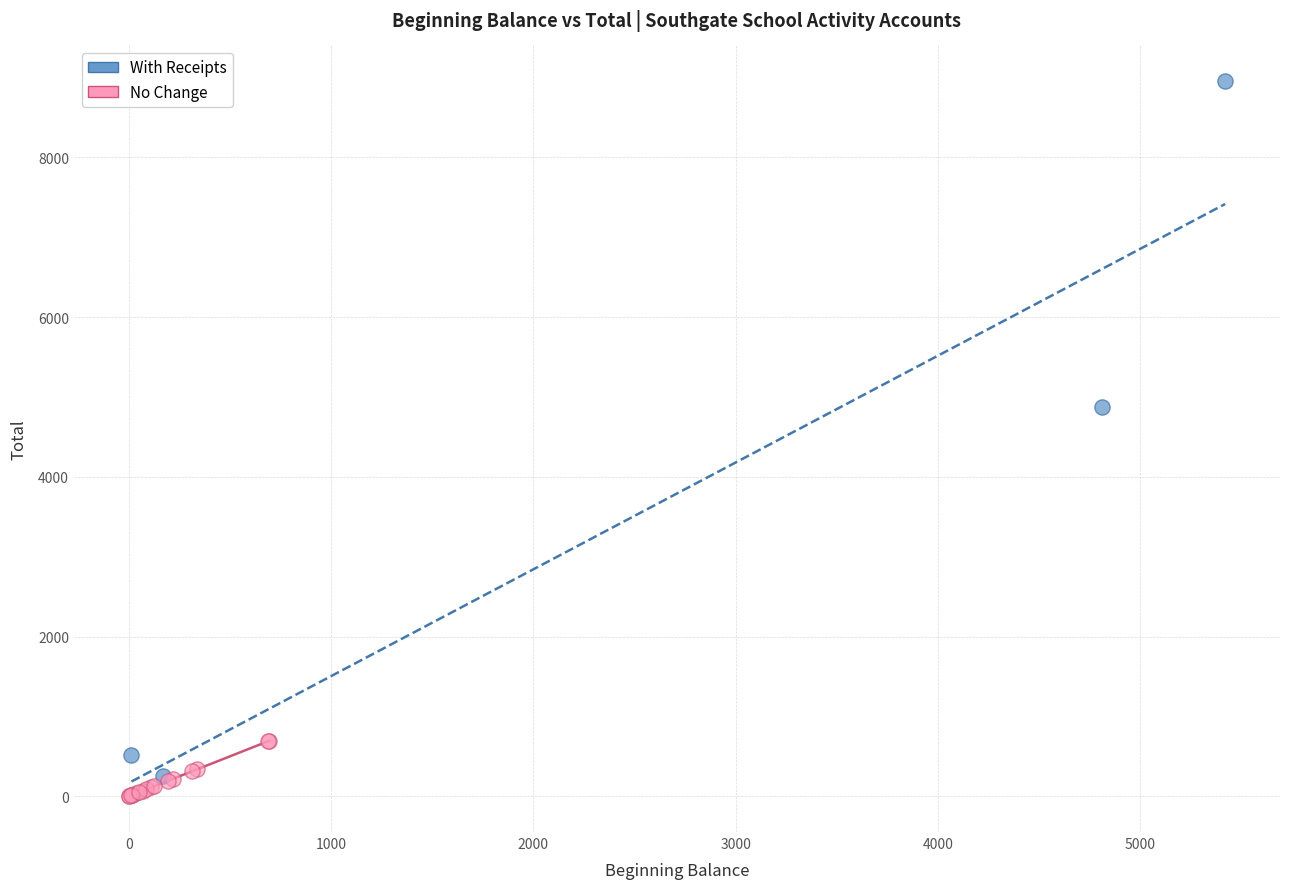

Which series has the largest Y range (max minus min)?

With Receipts